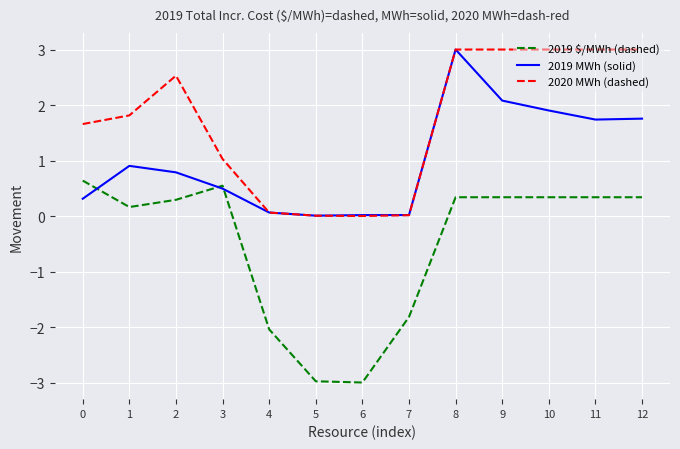

At 0, list the series in order from smallest to largest.

2019 MWh (solid), 2019 $/MWh (dashed), 2020 MWh (dashed)